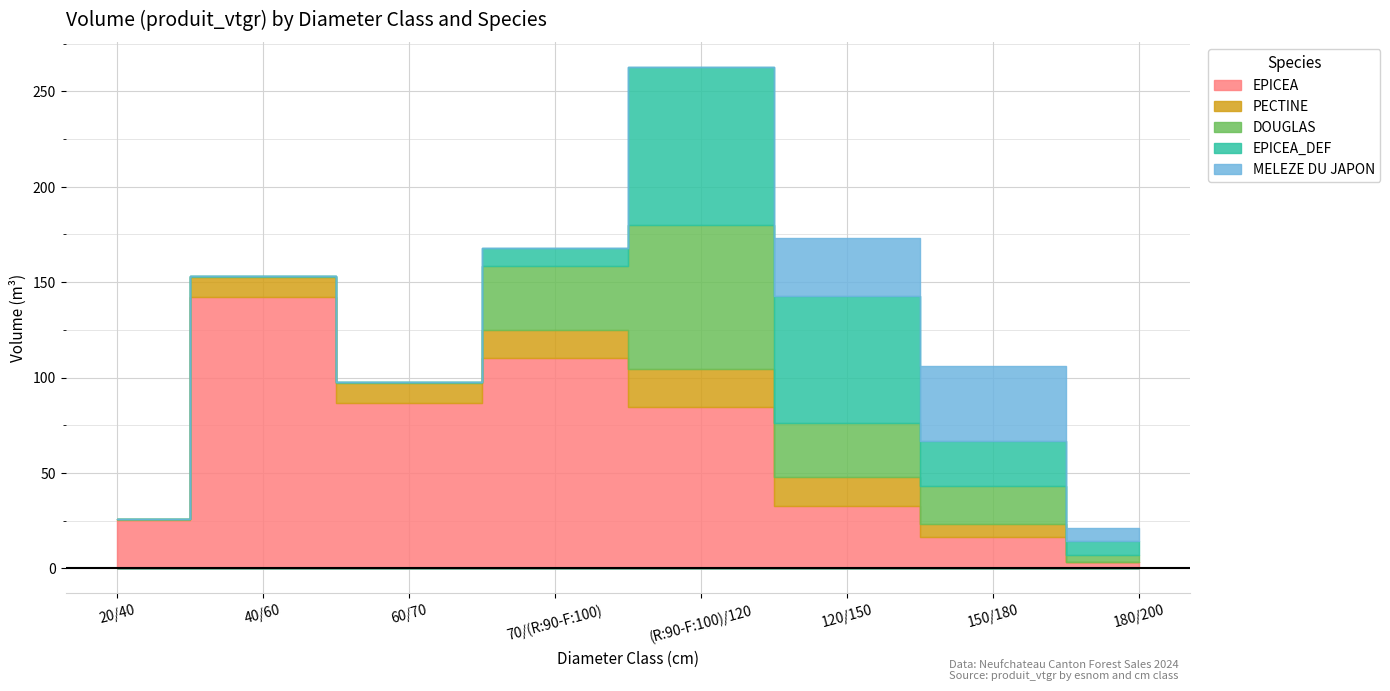

Where do EPICEA_DEF and DOUGLAS first cross each other?

70/(R:90-F:100) and (R:90-F:100)/120